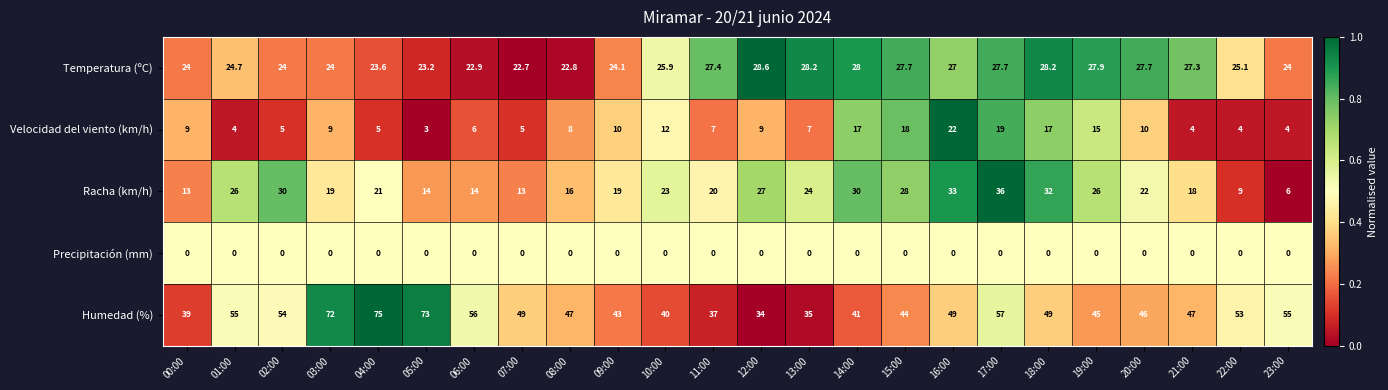

Rank the series at 05:00 from highest to lowest value.

Humedad (%), Temperatura (ºC), Racha (km/h), Velocidad del viento (km/h), Precipitación (mm)